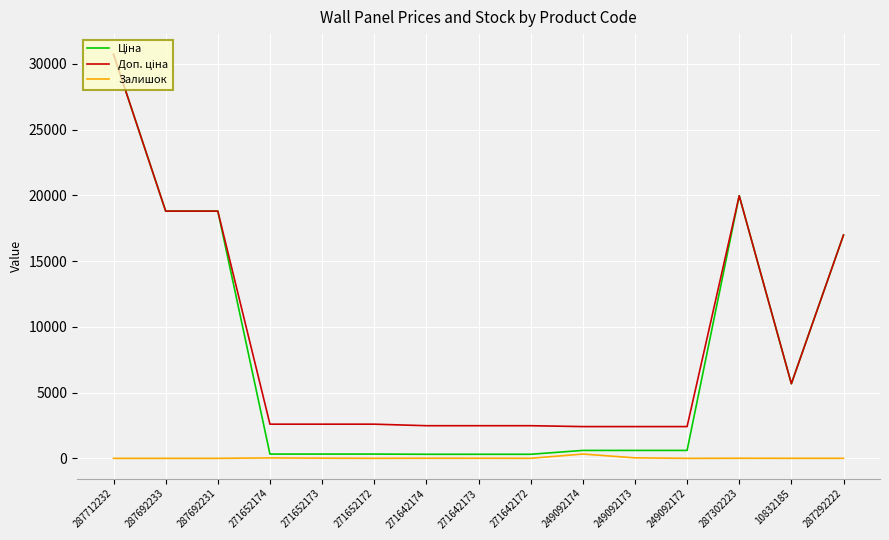

Is it true that Залишок equals 328.0 at 249092174?

True